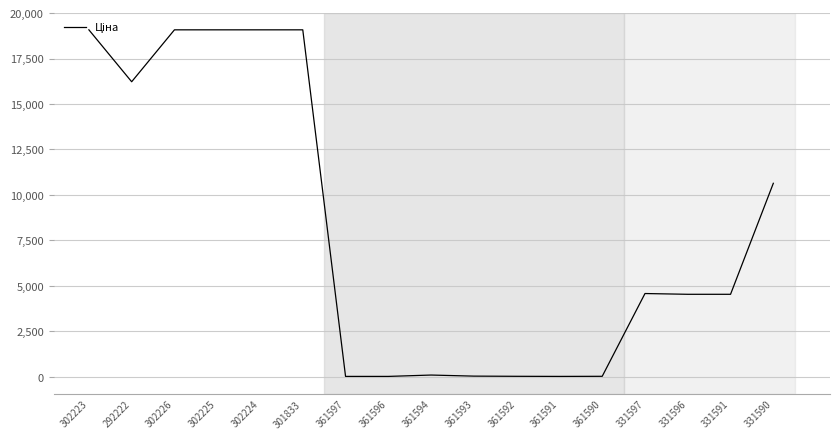

Approximately how many times larger is the value at 292222 compared to 361593?

529.8